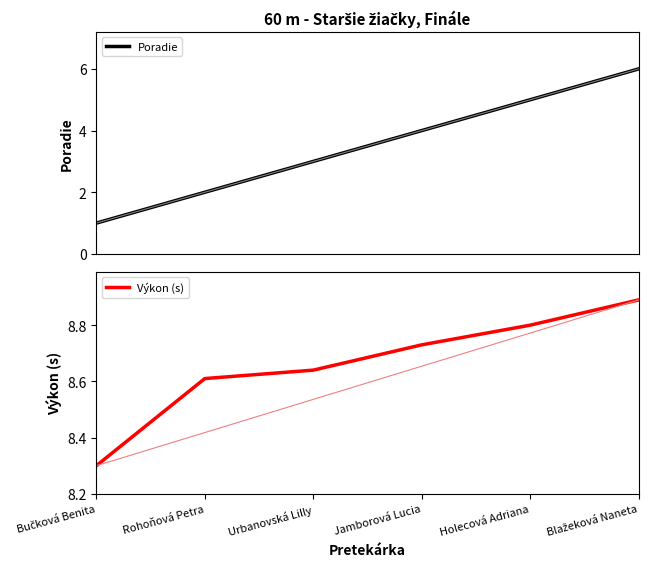

How many lines are shown in the chart?

2